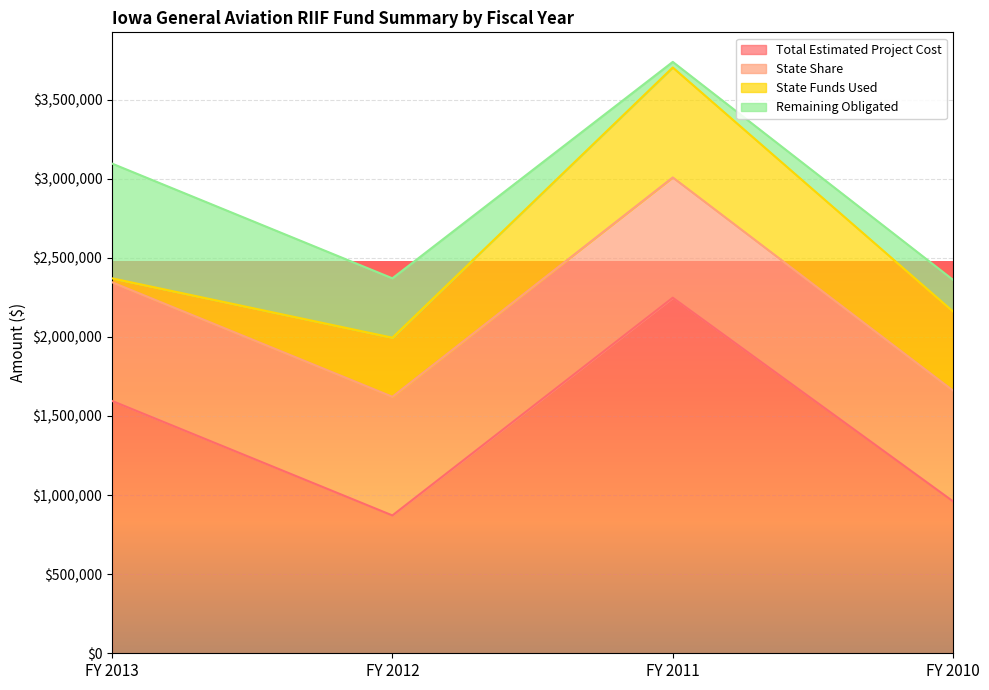

Which series has the largest range (max minus min)?

Total Estimated Project Cost